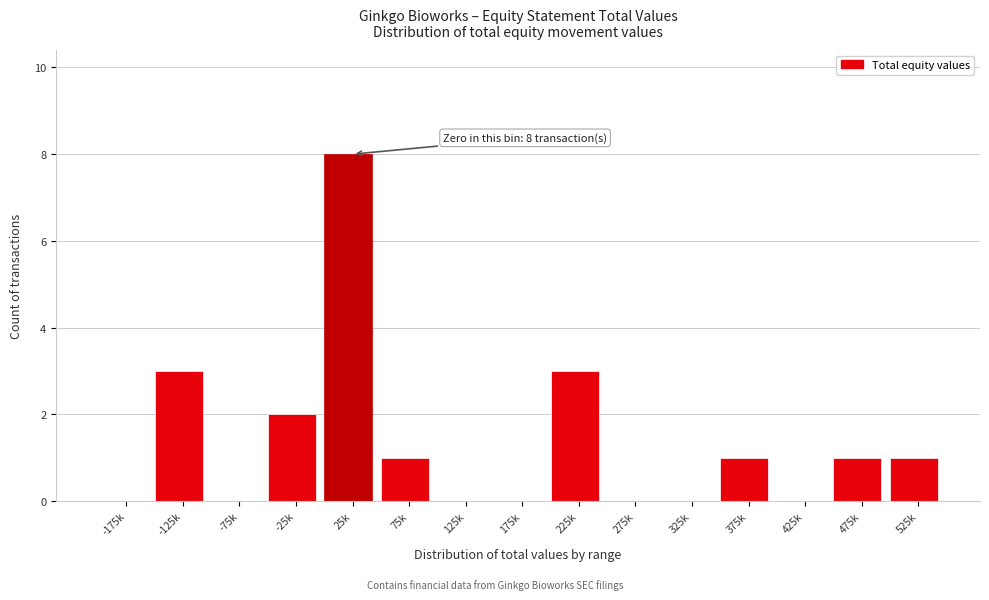

Reading left to right, extract all data points from this chart.

-175k=0	-125k=3	-75k=0	-25k=2	25k=8	75k=1	125k=0	175k=0	225k=3	275k=0	325k=0	375k=1	425k=0	475k=1	525k=1